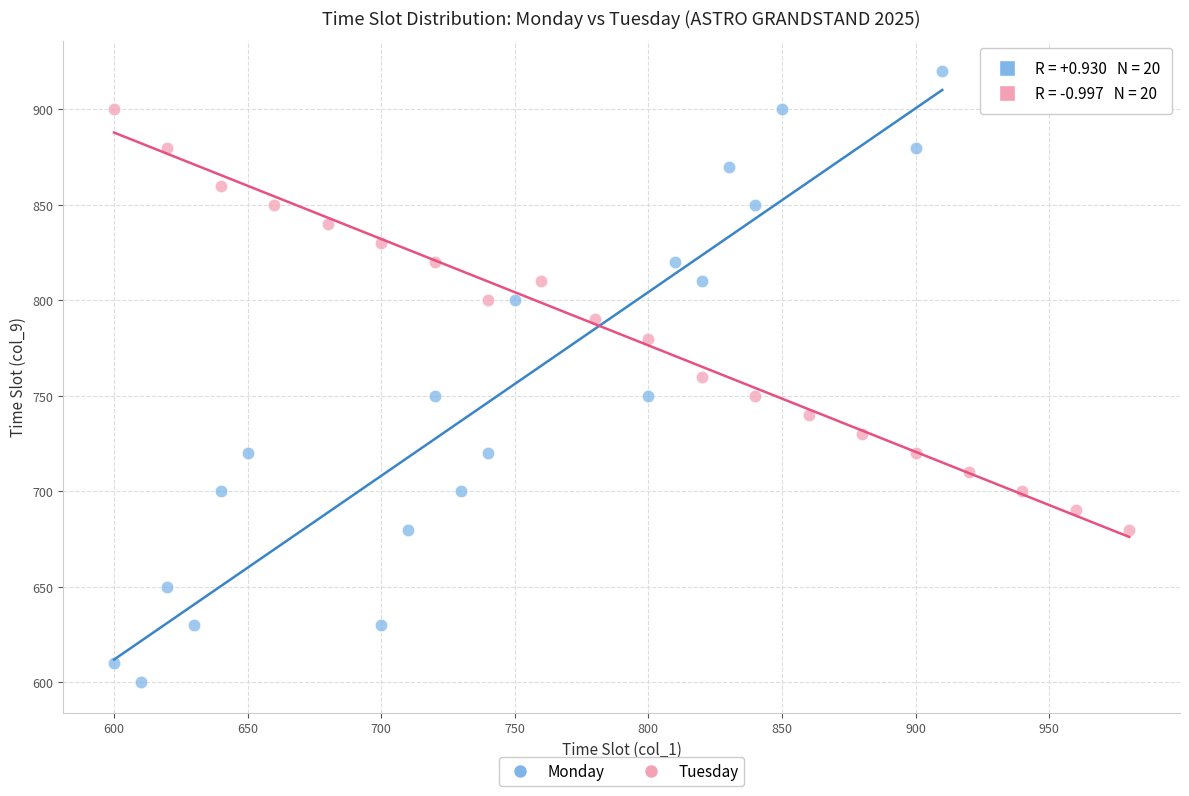

Which series contains the lowest Y value?

Monday